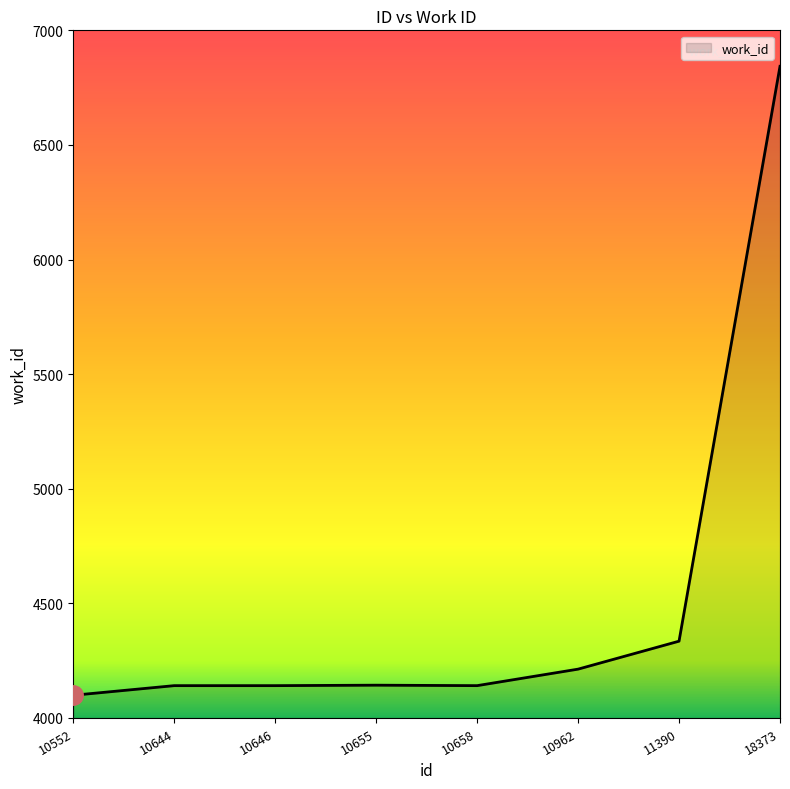

The chart shows a value of 4335 at 11390. True or false?

True